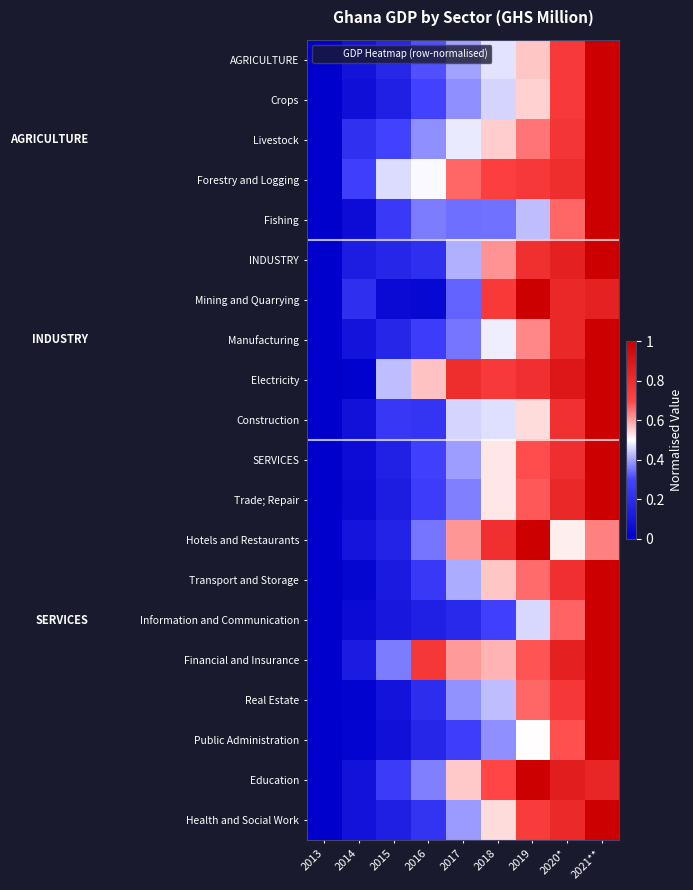

Which has a higher value, 2020* or 2017?

2020*